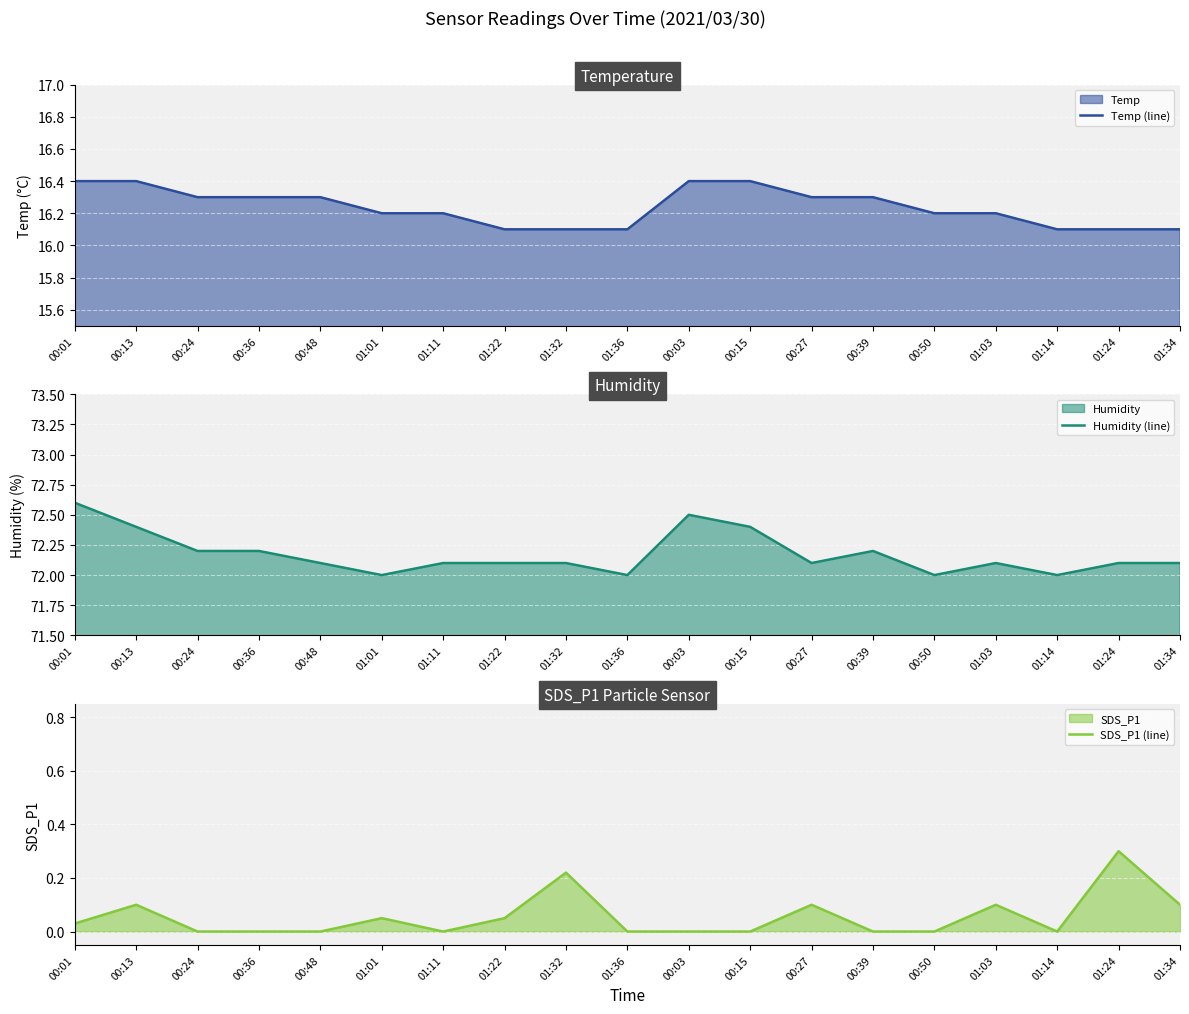

What is the label of the 13th point from the right?

01:11